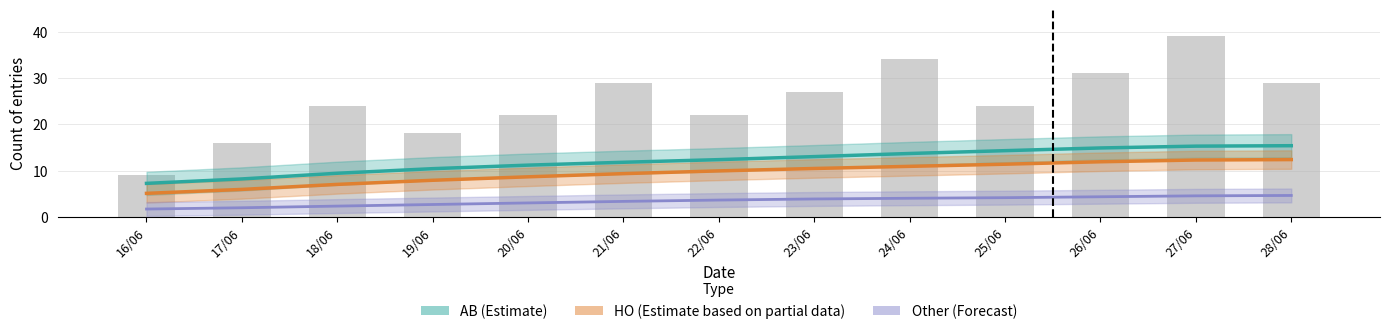

Reading left to right, list all the values displayed in this chart.

AB (Estimate): 7.2	8.2	9.4	10.4	11.2	11.8	12.4	13.0	13.7	14.3	14.9	15.3	15.4
HO (Estimate partial): 5.1	5.9	7.0	7.9	8.6	9.3	9.9	10.4	10.9	11.4	11.9	12.3	12.4
Other (Forecast): 1.7	2.0	2.3	2.7	3.0	3.3	3.6	3.9	4.0	4.1	4.3	4.5	4.6